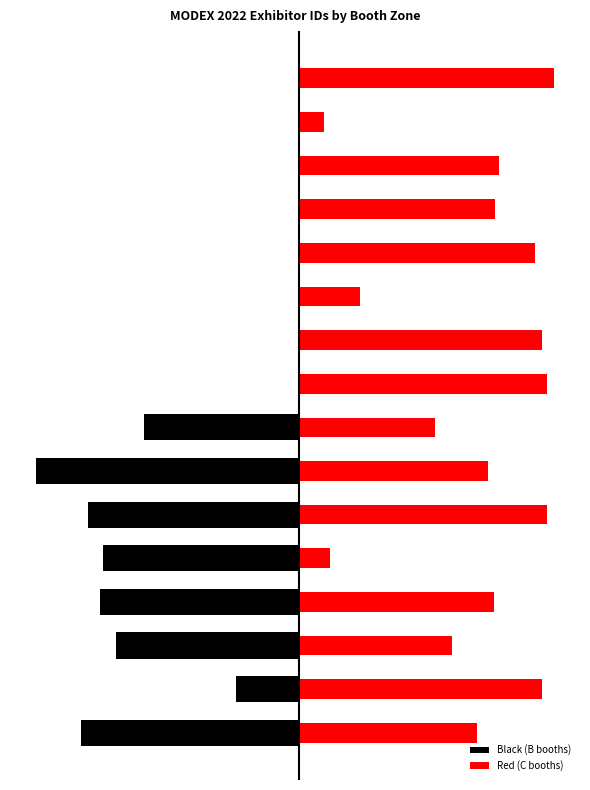

At how many categories does at least one series exceed 0?

16